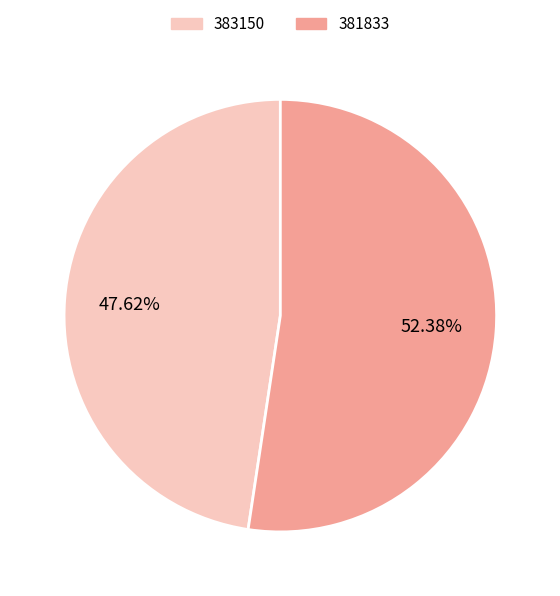

What is the smallest slice in the pie chart?

383150